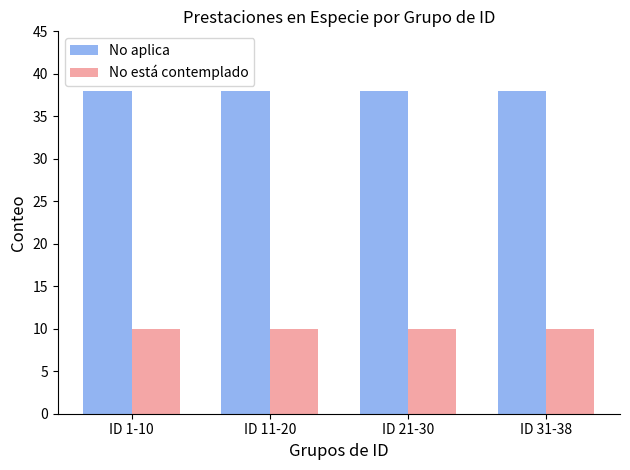

Is it true that No aplica equals 15 at ID 31-38?

False